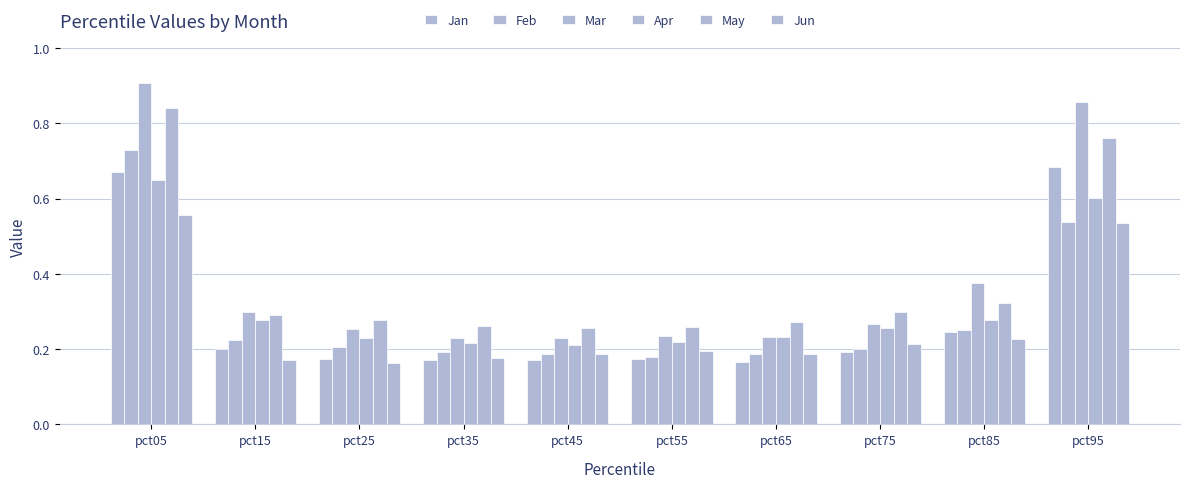

At how many categories does at least one series exceed 0?

10